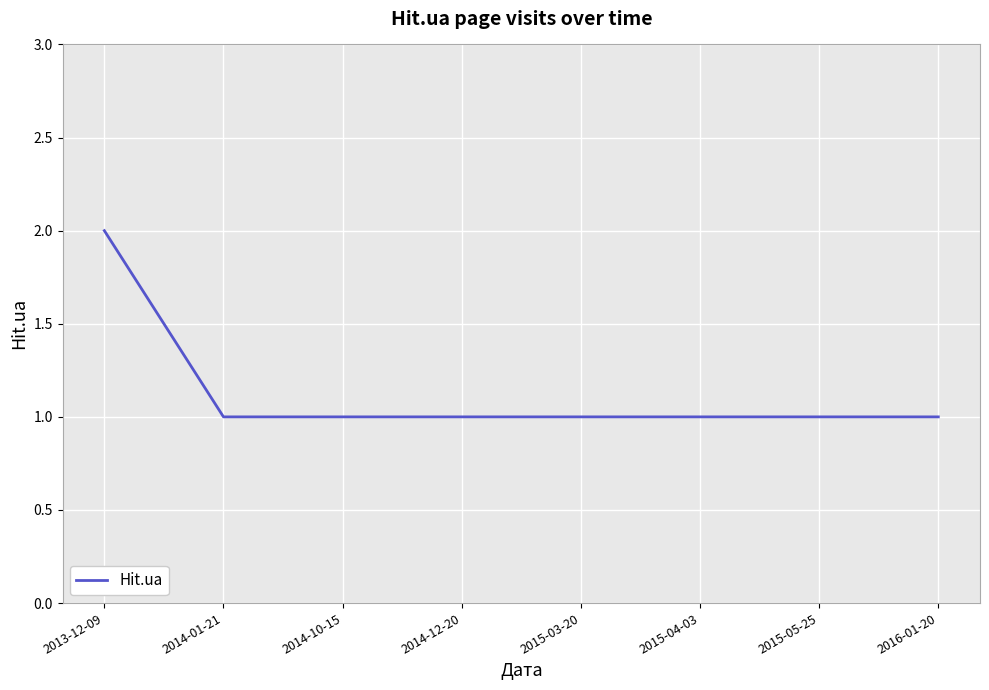

Reading right to left, what are all the values shown in this chart?

2016-01-20=1	2015-05-25=1	2015-04-03=1	2015-03-20=1	2014-12-20=1	2014-10-15=1	2014-01-21=1	2013-12-09=2